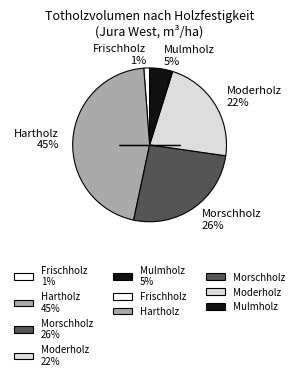

Between Morschholz 26% and Frischholz 1%, which is larger?

Morschholz 26%